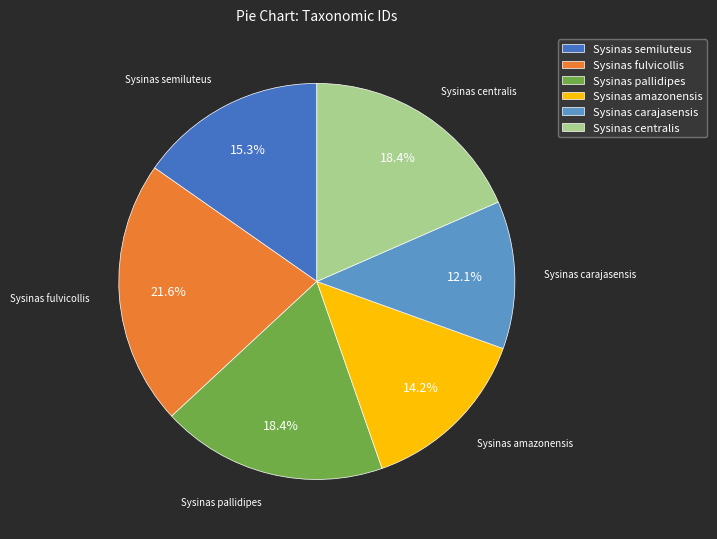

What is the largest slice in the pie chart?

Sysinas fulvicollis